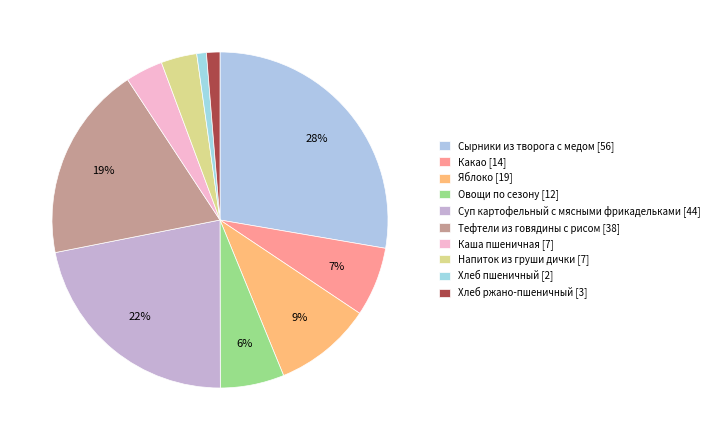

How many slices are in this pie chart?

10